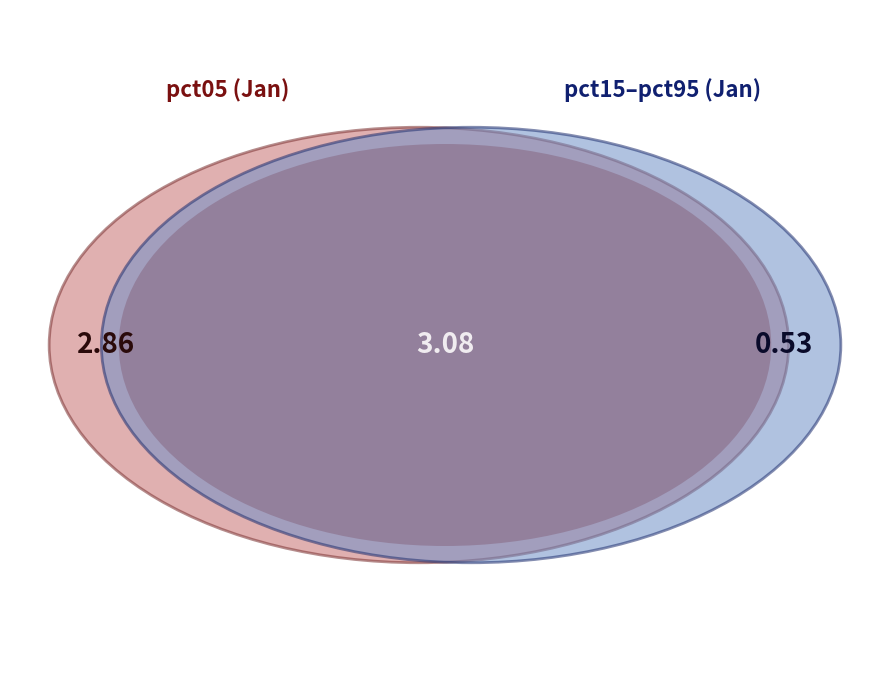

What percentage is NOT represented by pct05?

55.8%